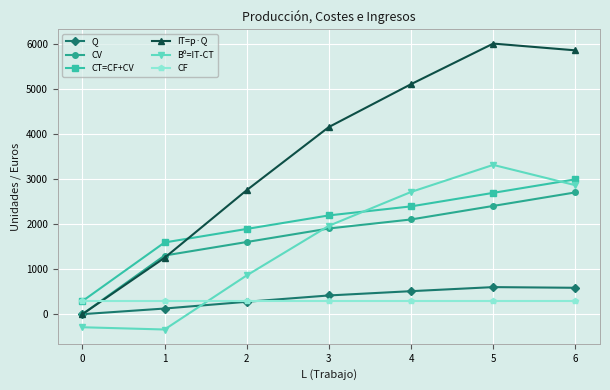

Rank the series by their maximum value, from lowest to highest.

CF, Q, CV, CT=CF+CV, Bº=IT-CT, IT=p·Q